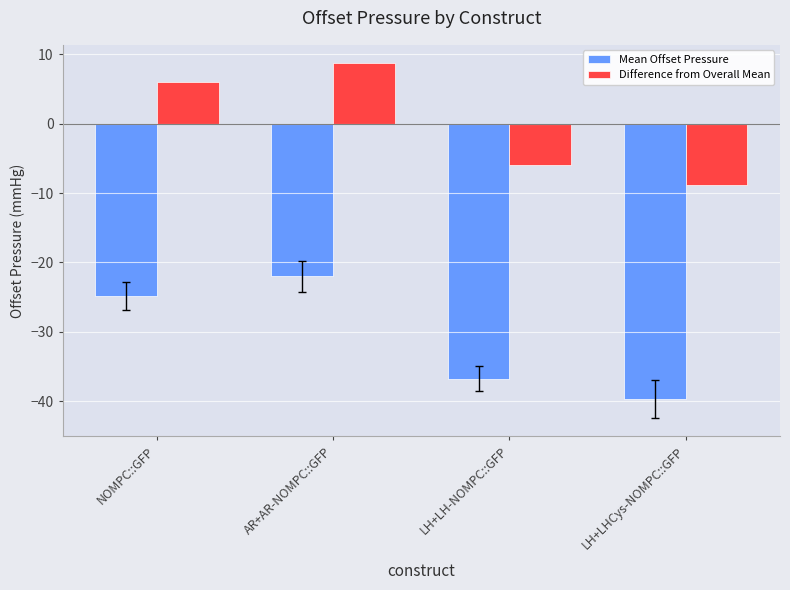

What position from the right is LH+LHCys-NOMPC::GFP?

1